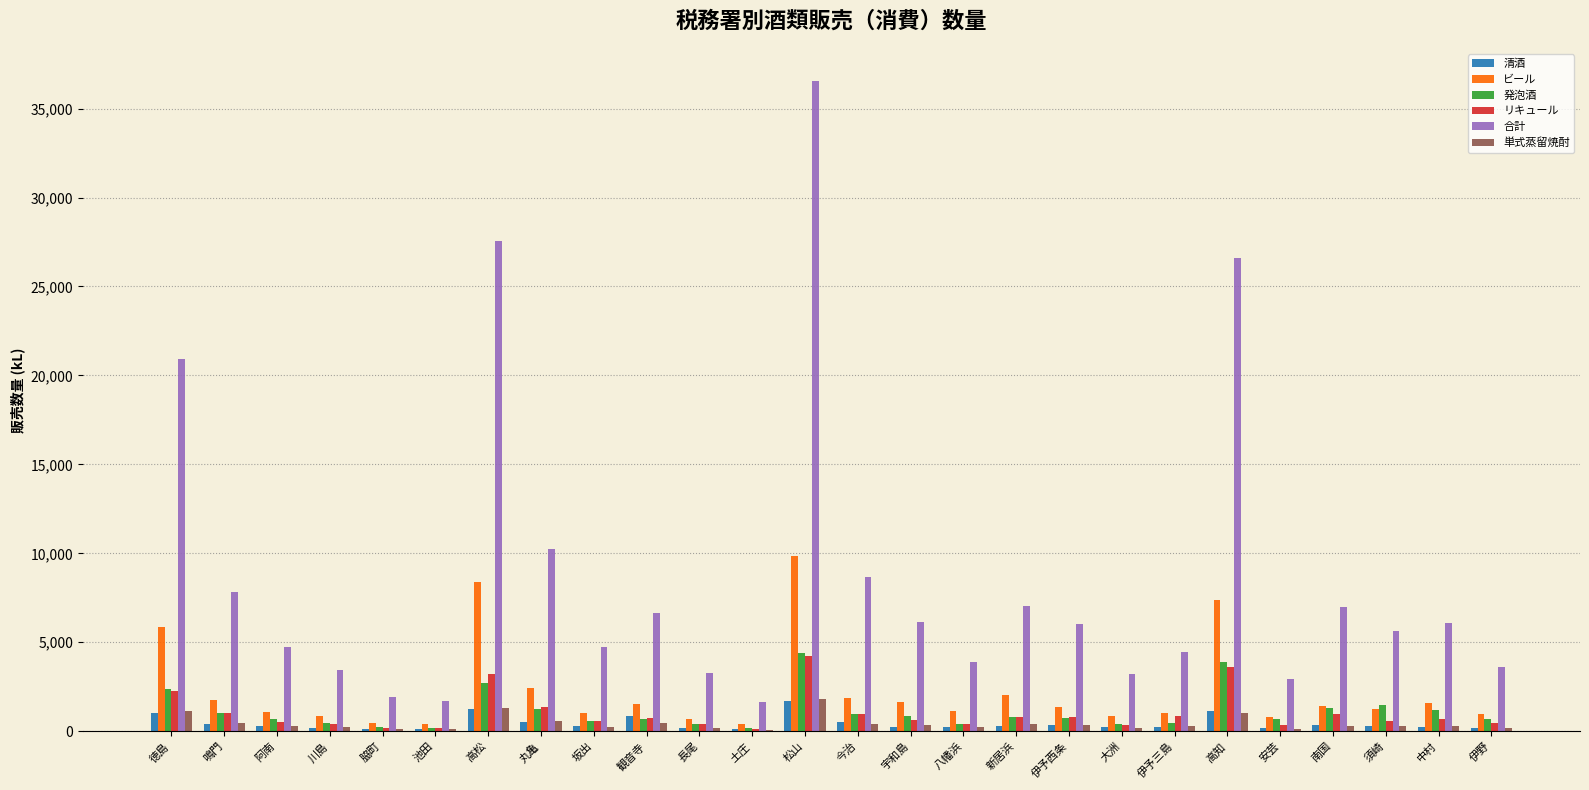

What is the highest value of the リキュール series?

4253